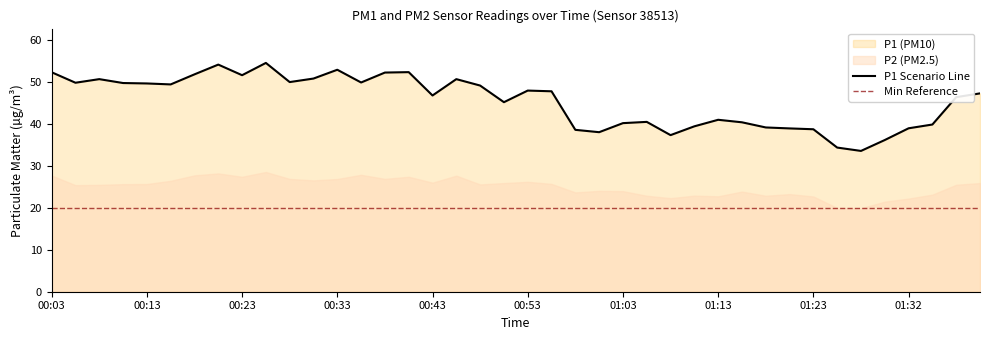

Does the chart have visible grid lines?

No